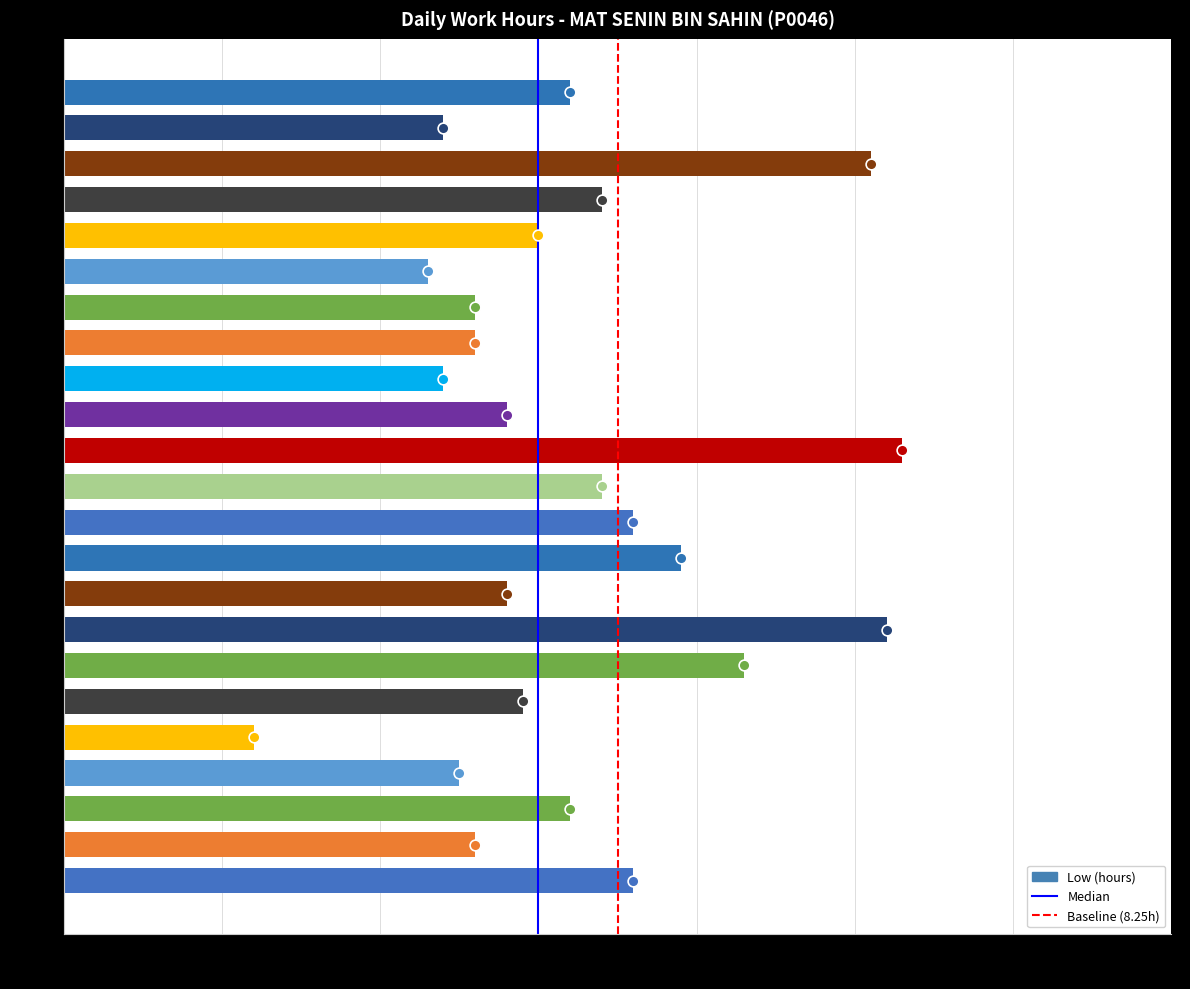

Which has a higher value, 21-Fri or 14-Fri?

21-Fri